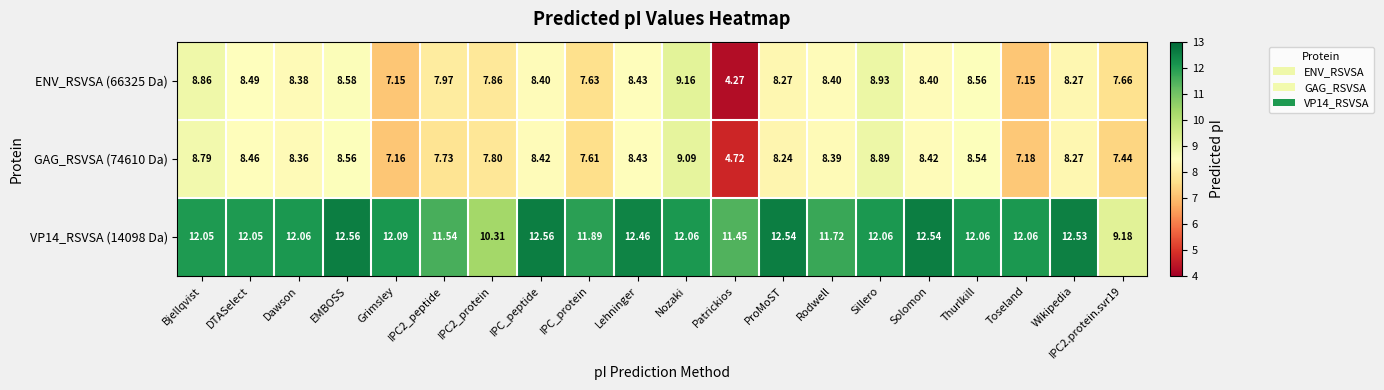

Which series has the widest spread of values?

ENV_RSVSA (66325 Da)